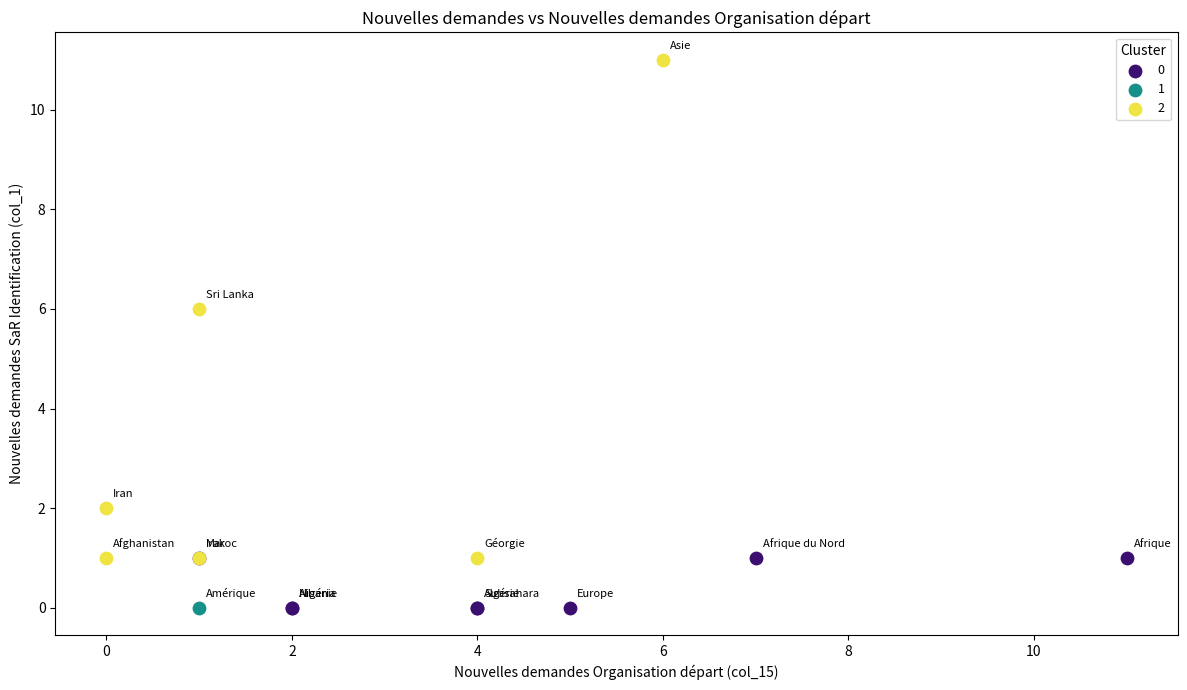

What are all the series names shown in the legend?

0, 1, 2